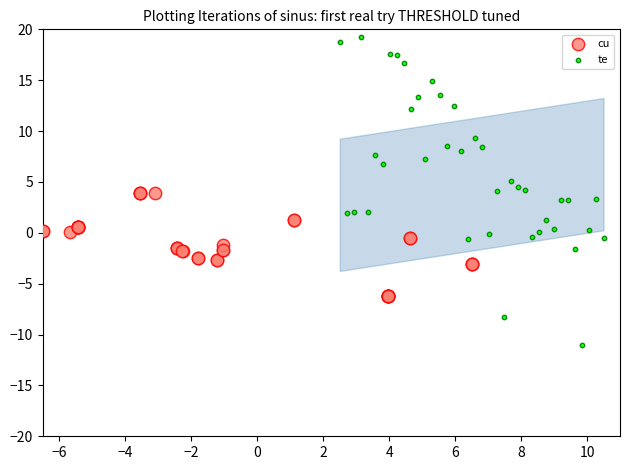

Which series contains the lowest Y value?

te